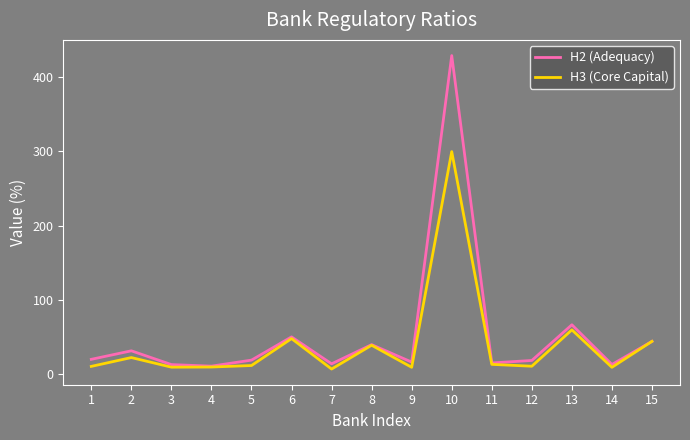

What is the difference between the highest and lowest values at 1?

9.5